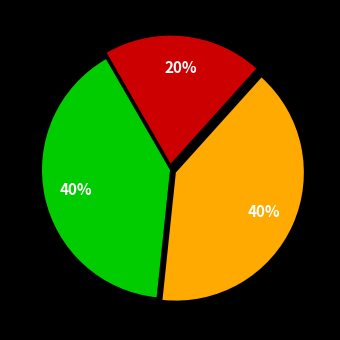

To the nearest percent, what is the difference between the largest and smallest slice percentages?

20%